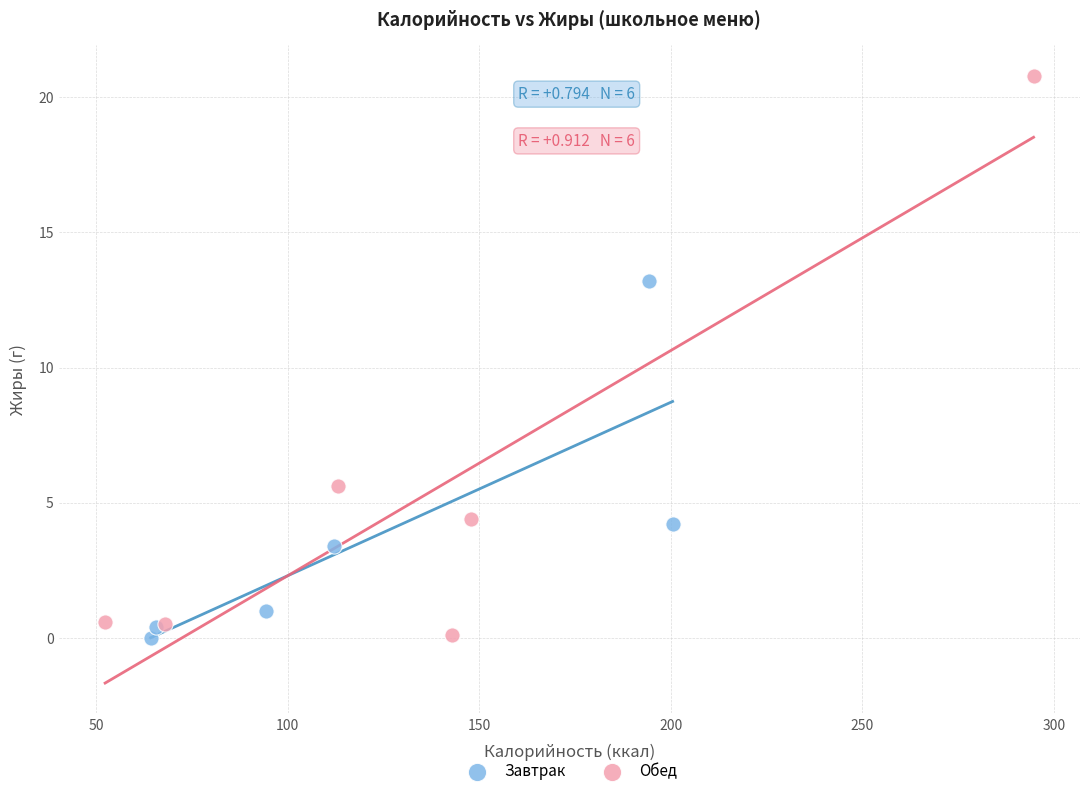

Which series reaches the maximum Y coordinate?

Обед